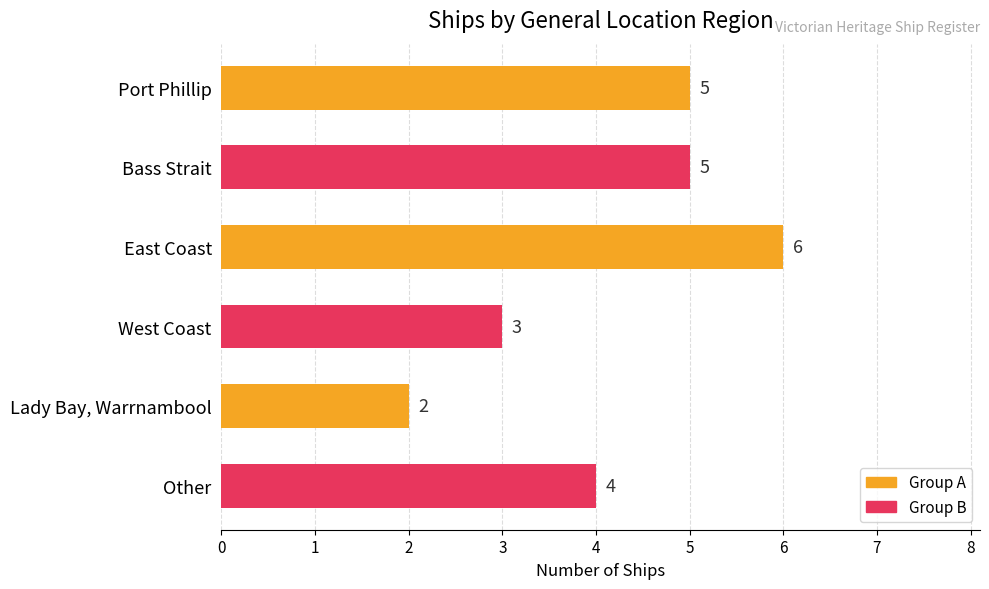

Is it true that the value at Other is 4?

True